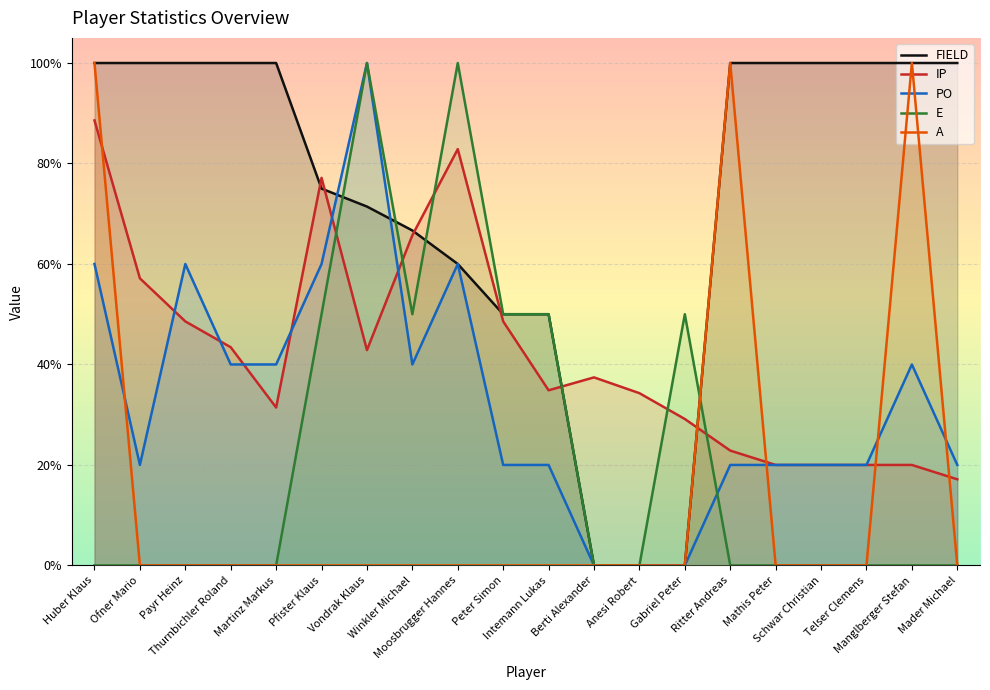

True or false: E has more than 0 interior local peaks.

True